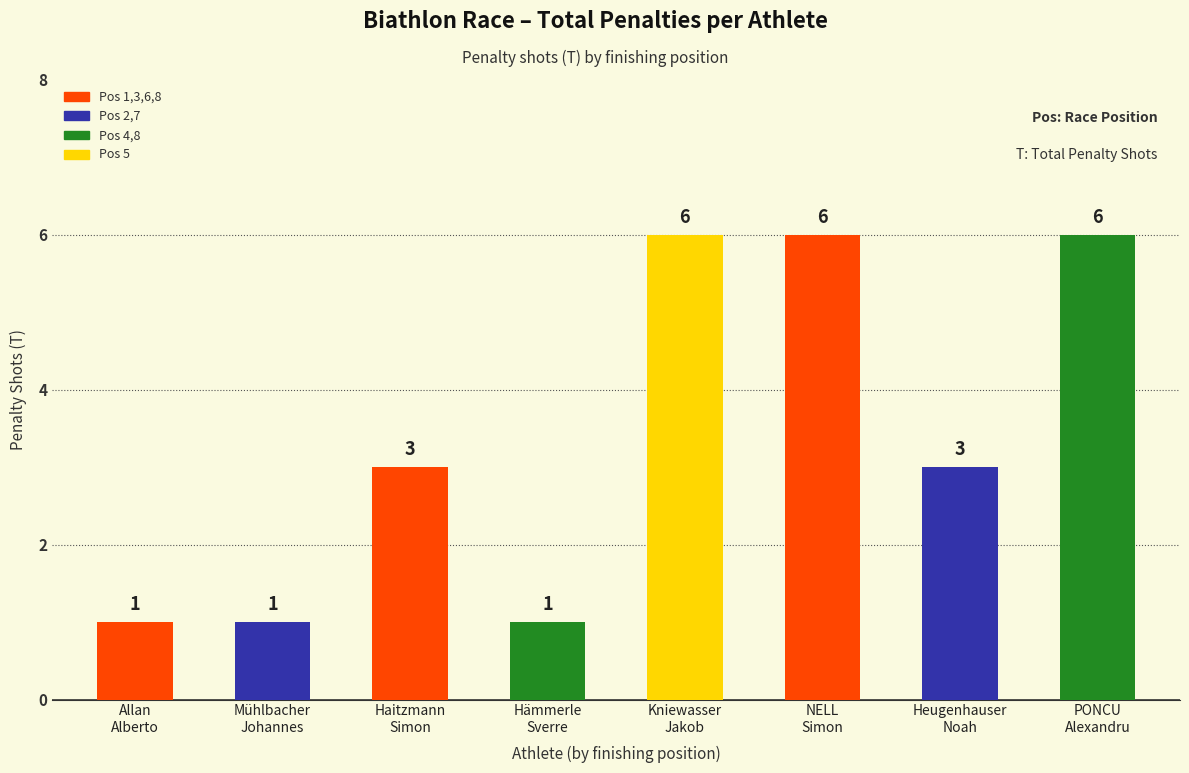

What is the smallest value displayed?

1